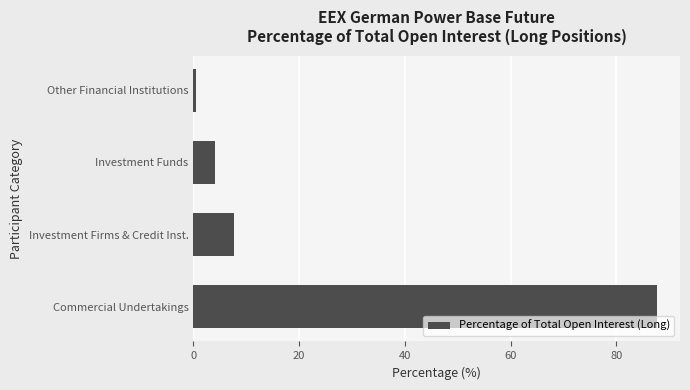

How many distinct data groups are displayed?

1